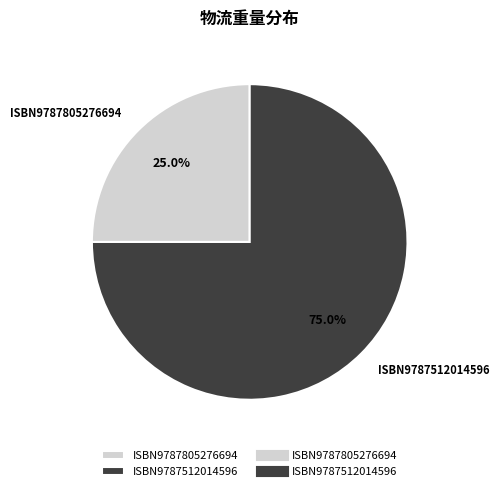

Which slice represents more than half of the pie?

ISBN9787512014596